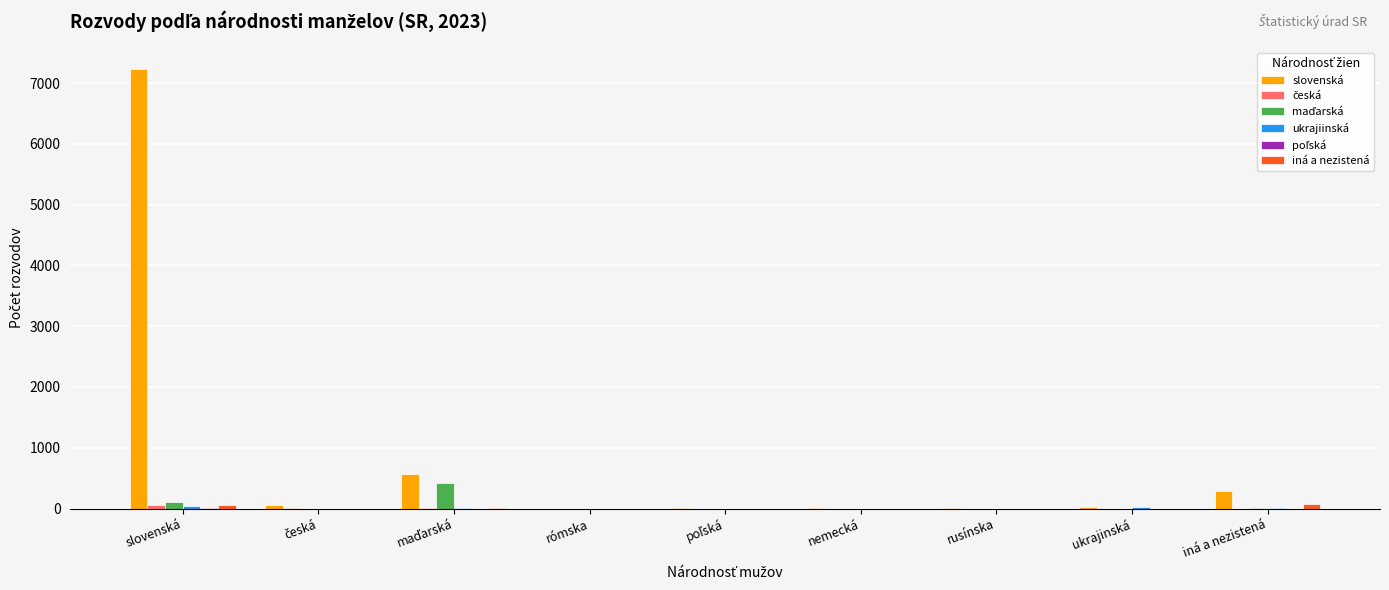

What is the greatest value displayed?

7229